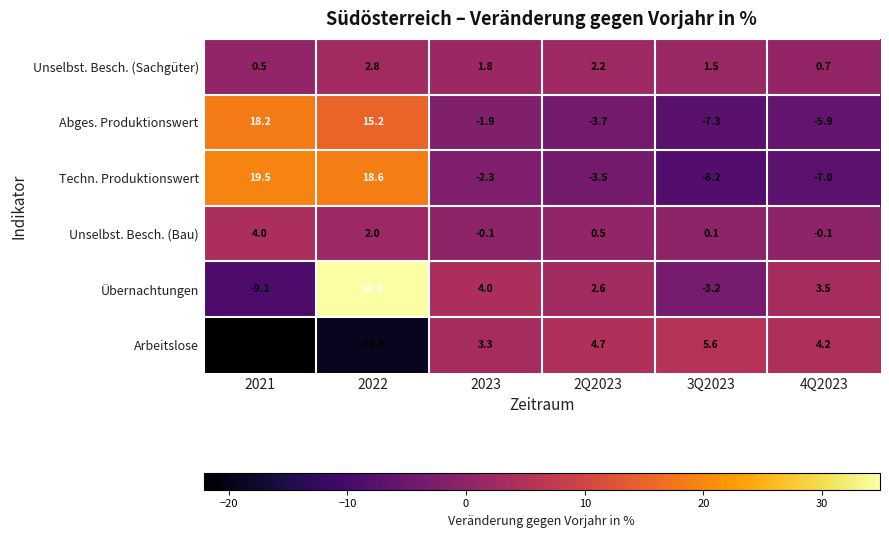

At 2021, list the series in order from largest to smallest.

Techn. Produktionswert, Abges. Produktionswert, Unselbst. Besch. (Bau), Unselbst. Besch. (Sachgüter), Übernachtungen, Arbeitslose